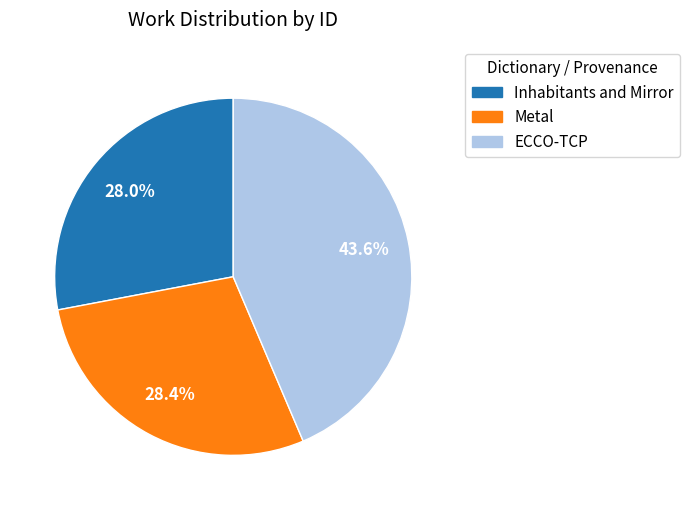

To the nearest percent, what is the difference between the largest and smallest slice percentages?

16%